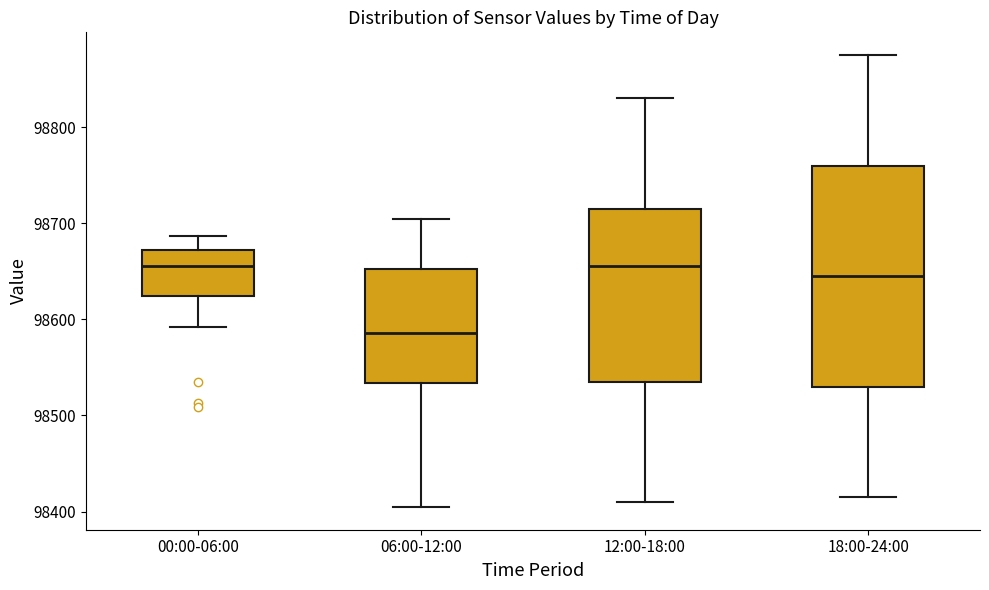

Reading left to right, read every box against the y-axis: the position of its median line, the range the box covers, and the ends of its whiskers. The values are not printed on the chart, so give them approximately, as read against the axis.

00:00-06:00: median 98660, box 98620 to 98670, whiskers 98590 to 98690
06:00-12:00: median 98590, box 98530 to 98650, whiskers 98400 to 98700
12:00-18:00: median 98660, box 98540 to 98720, whiskers 98410 to 98830
18:00-24:00: median 98650, box 98530 to 98760, whiskers 98420 to 98880